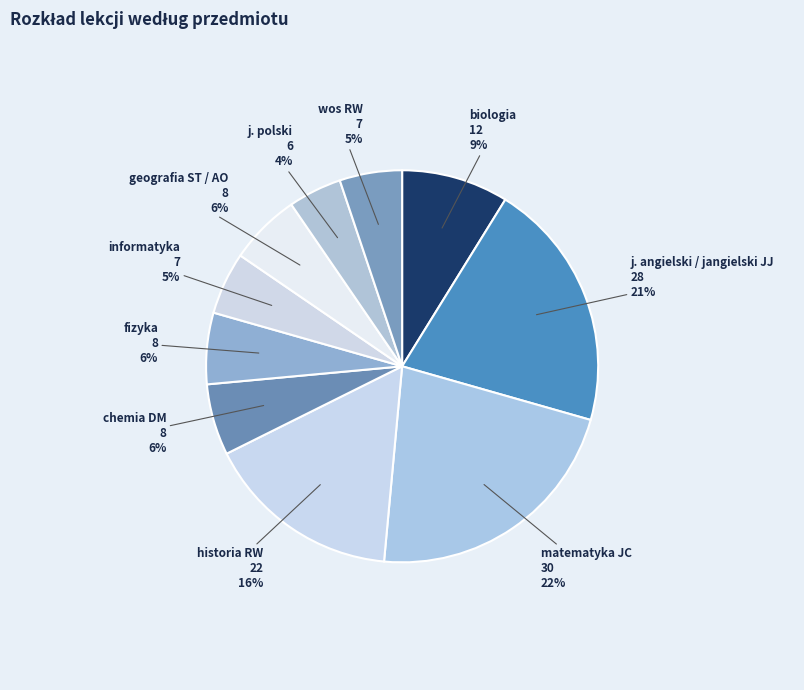

To the nearest percent, what percentage of the pie is j. angielski / jangielski JJ?

21%